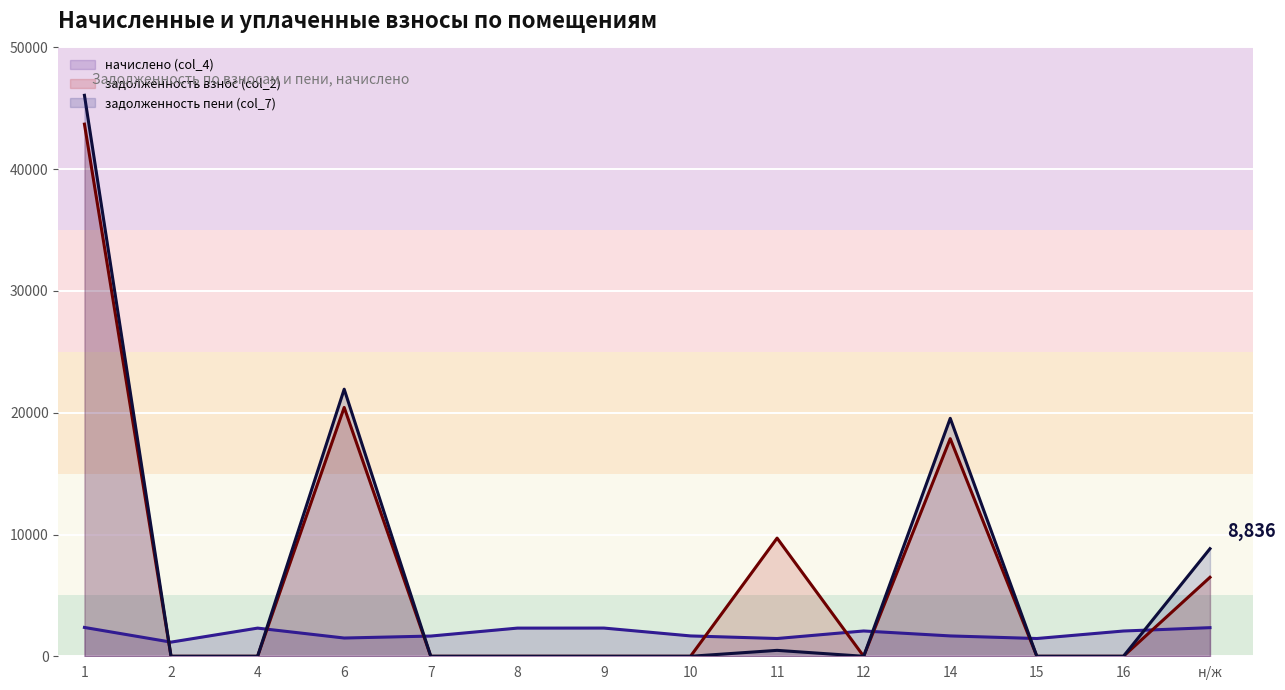

Is the value of начислено (col_4) at 16 greater than the value of задолженность пени (col_7) at 11?

Yes